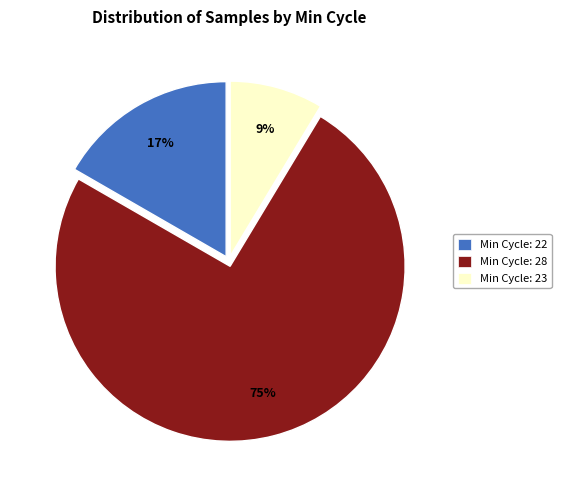

Rank the categories by value from lowest to highest.

Min Cycle: 23, Min Cycle: 22, Min Cycle: 28